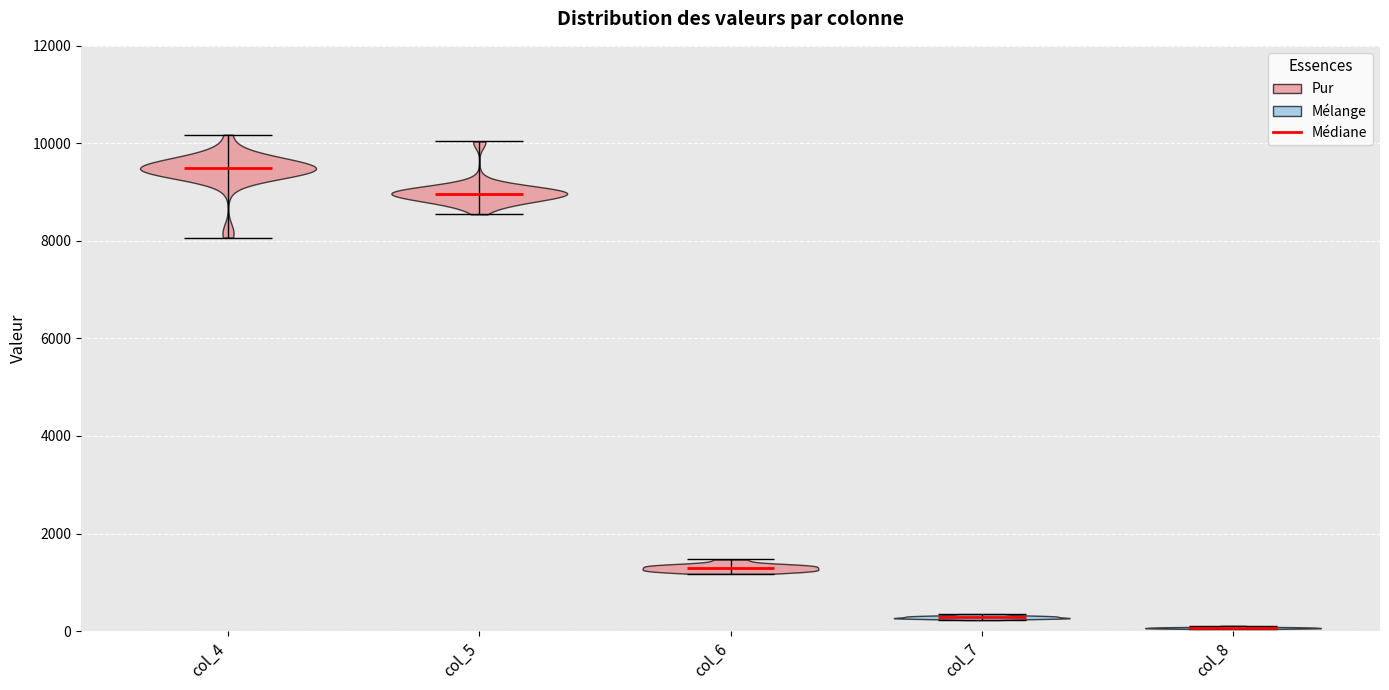

Reading left to right, read every violin against the y-axis: where its median line is, and the lowest and highest points it reaches. The values are not printed on the chart, so give them approximately, as read against the axis.

col_4: median line 9400, lowest point 8000, highest point 10200
col_5: median line 9000, lowest point 8600, highest point 10000
col_6: median line 1200, lowest point 1200, highest point 1400
col_7: median line 200, lowest point 200, highest point 400
col_8: median line 0, lowest point 0, highest point 200